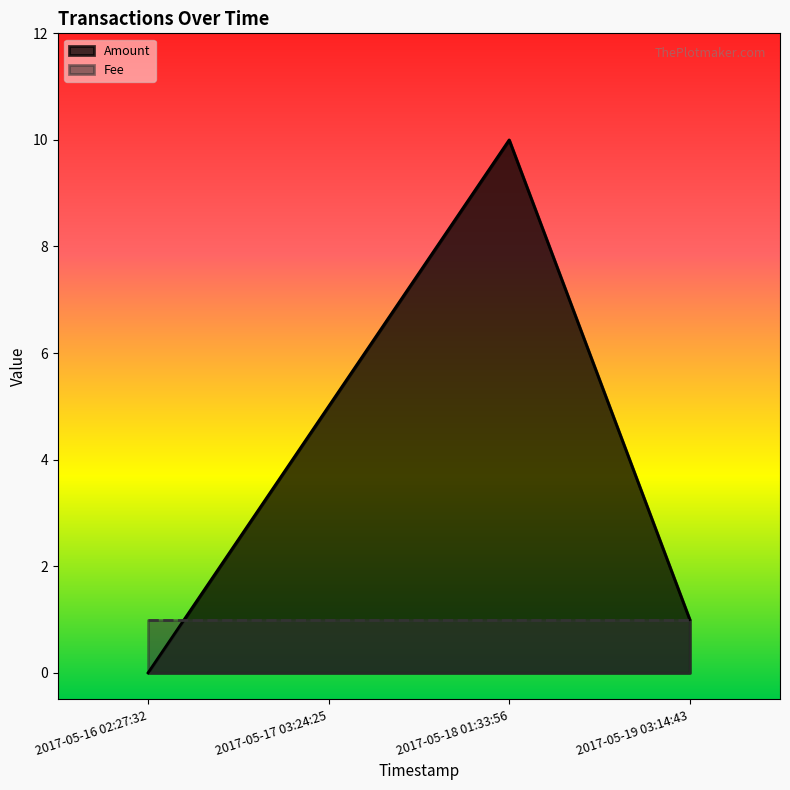

What is the maximum value shown in the chart?

10